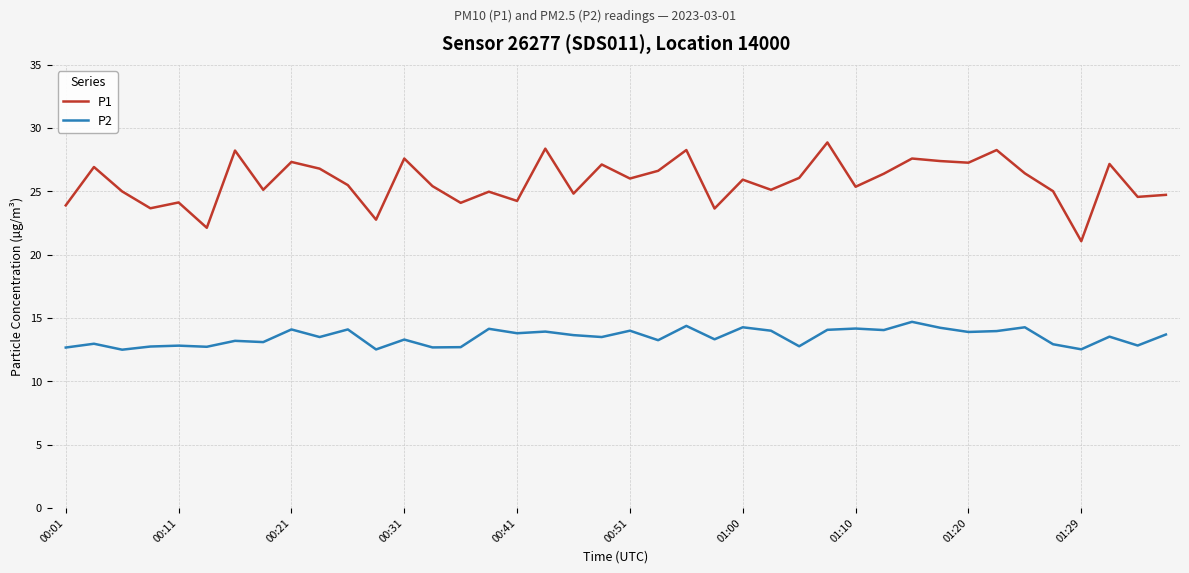

True or false: P1 and P2 intersect in this chart.

False